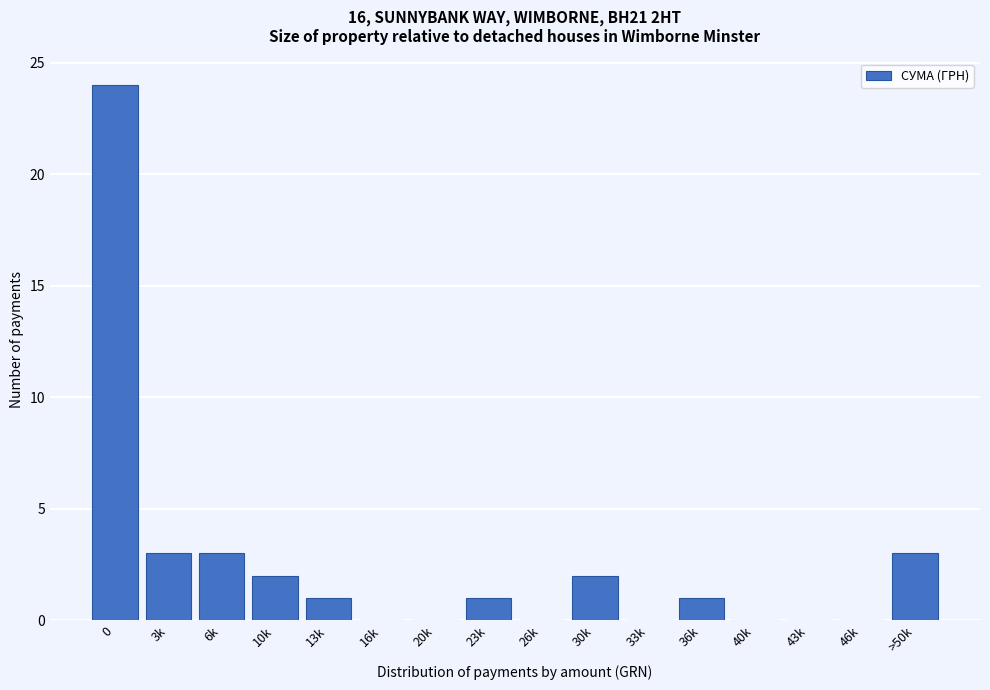

Reading right to left, transcribe all the data shown in this chart.

>50k=3	46k=0	43k=0	40k=0	36k=1	33k=0	30k=2	26k=0	23k=1	20k=0	16k=0	13k=1	10k=2	6k=3	3k=3	0=24